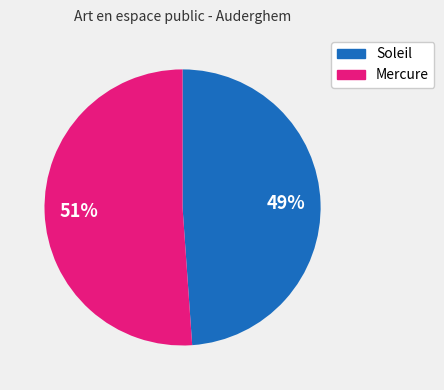

Rank the categories by value from lowest to highest.

Soleil, Mercure